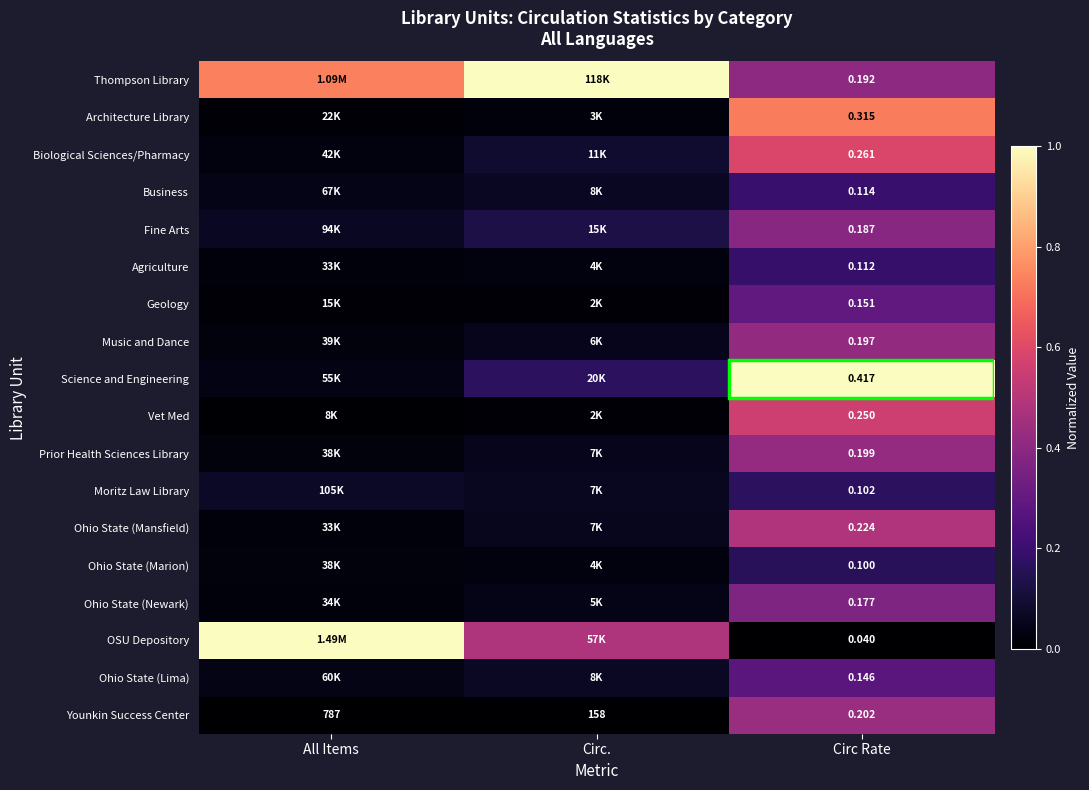

At which label does Younkin Success Center first exceed 158?

All Items